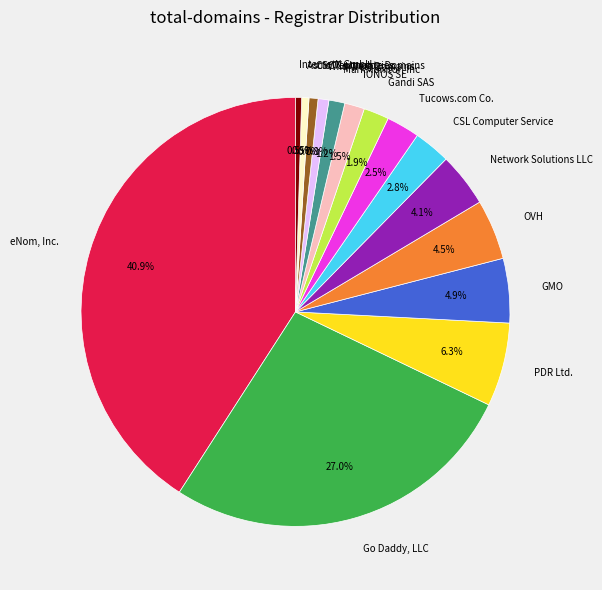

To the nearest percent, what percentage of the pie is eNom, Inc.?

41%